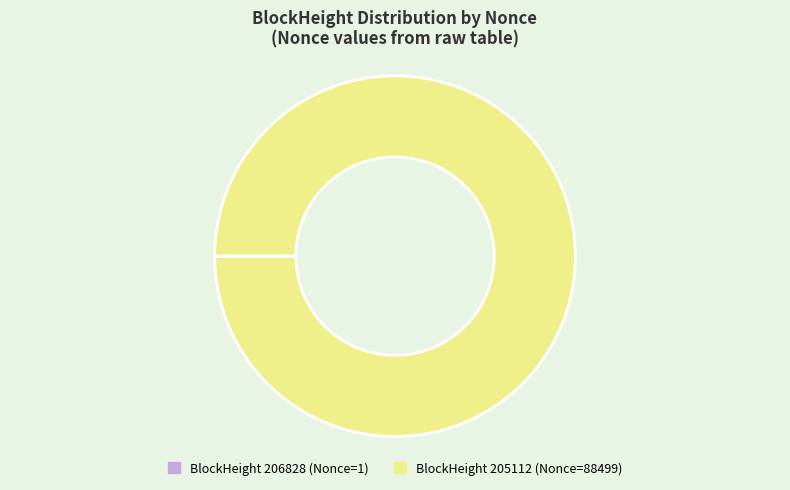

Is there a majority slice in this chart?

Yes